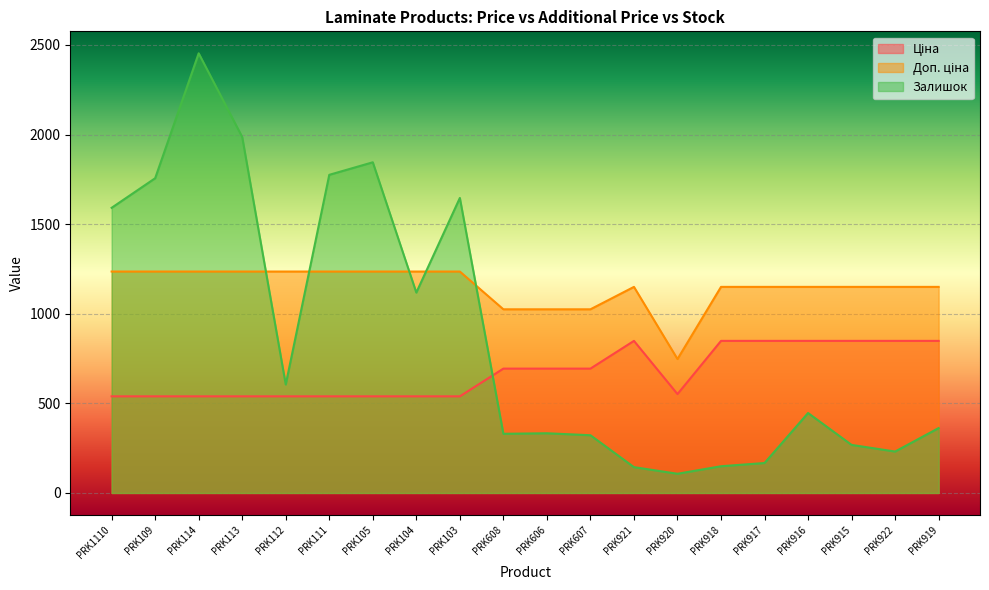

True or false: Ціна has more than 2 points higher than both neighbors.

False